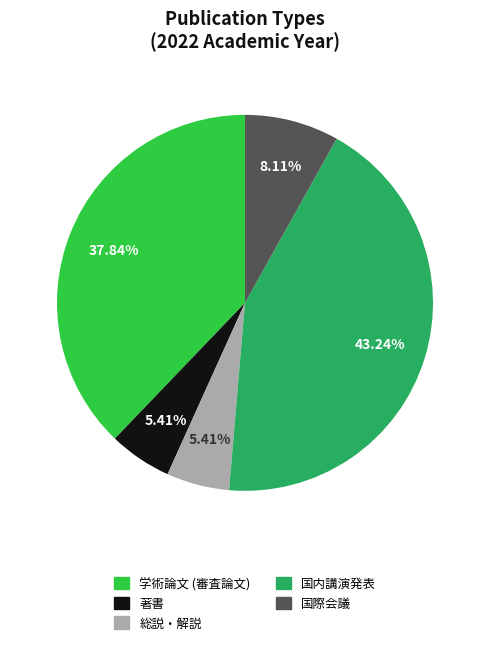

What is the total percentage of 著書 and 国内講演発表?

48.6%